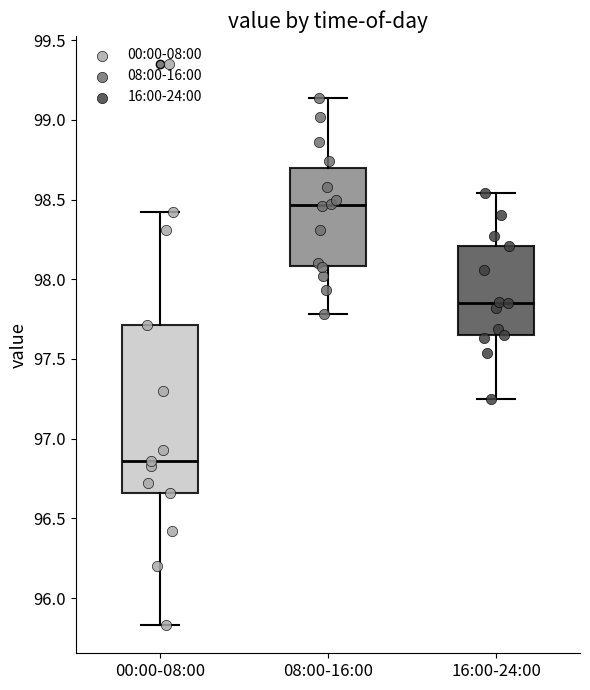

Reading left to right, read every box against the y-axis: the position of its median line, the range the box covers, and the ends of its whiskers. The values are not printed on the chart, so give them approximately, as read against the axis.

00:00-08:00: median 96.85, box 96.65 to 97.70, whiskers 95.85 to 98.40
08:00-16:00: median 98.45, box 98.10 to 98.70, whiskers 97.80 to 99.15
16:00-24:00: median 97.85, box 97.65 to 98.20, whiskers 97.25 to 98.55